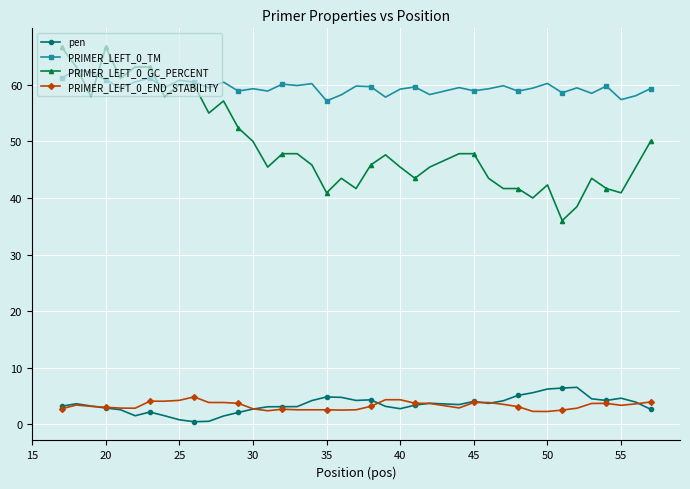

Which series has the largest range (max minus min)?

PRIMER_LEFT_0_GC_PERCENT